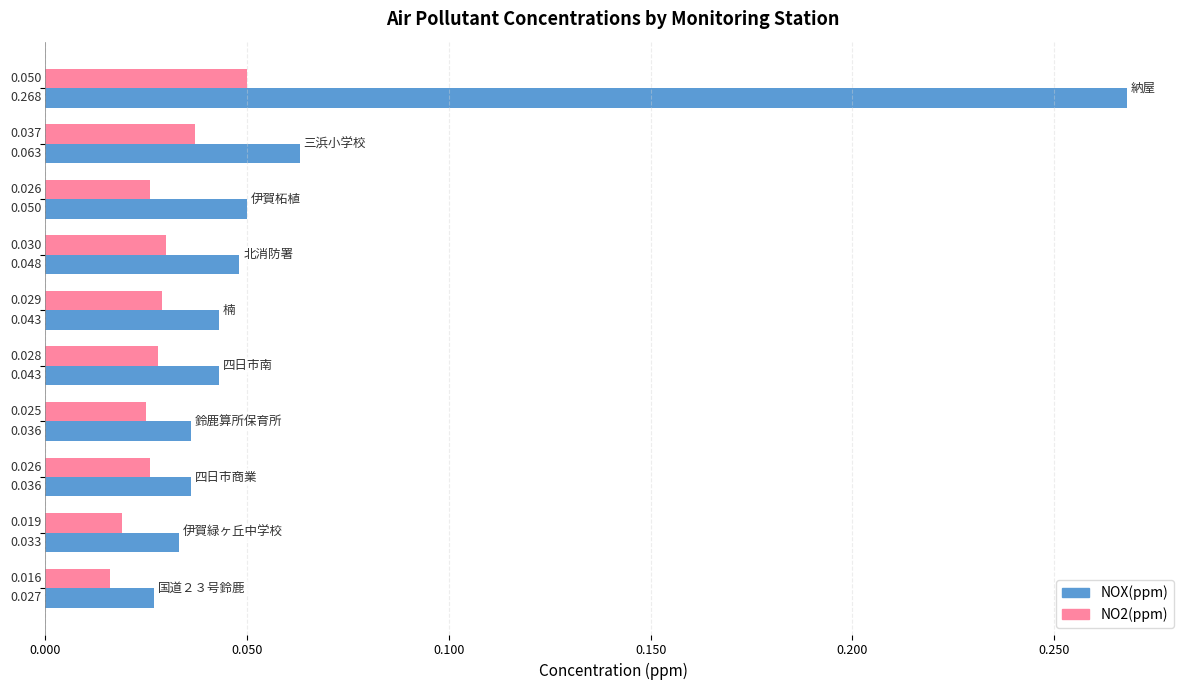

Which series has the largest range (max minus min)?

NOX(ppm)